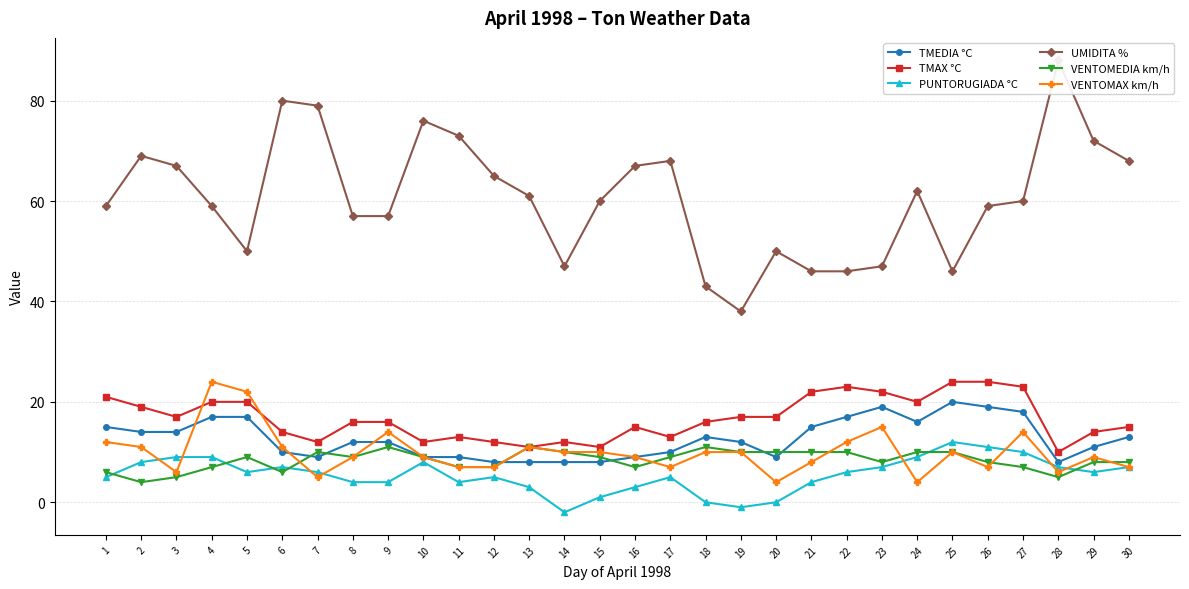

What is the sum of all TMAX °C values?

501